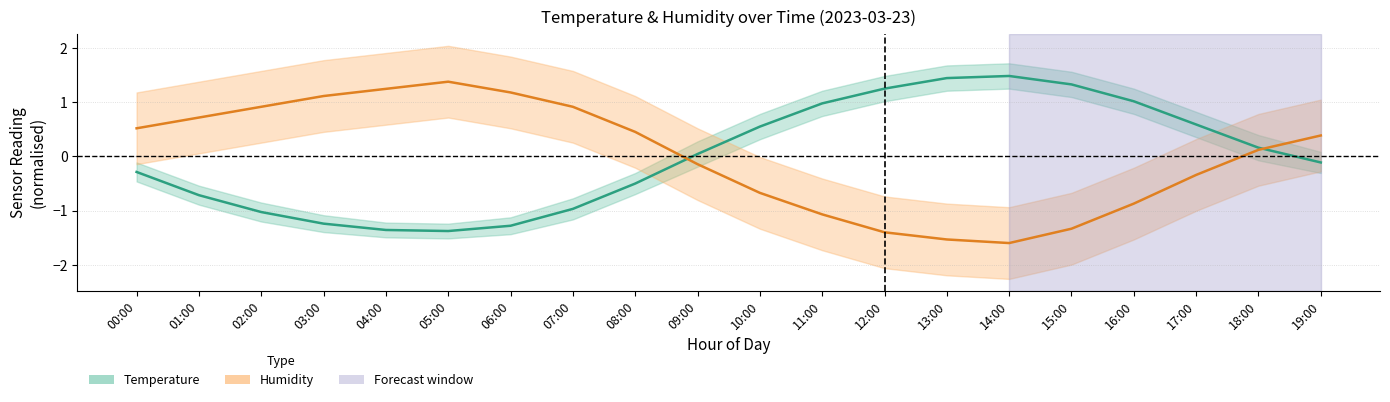

True or false: Humidity (normalised) has more than 0 points higher than both neighbors.

True